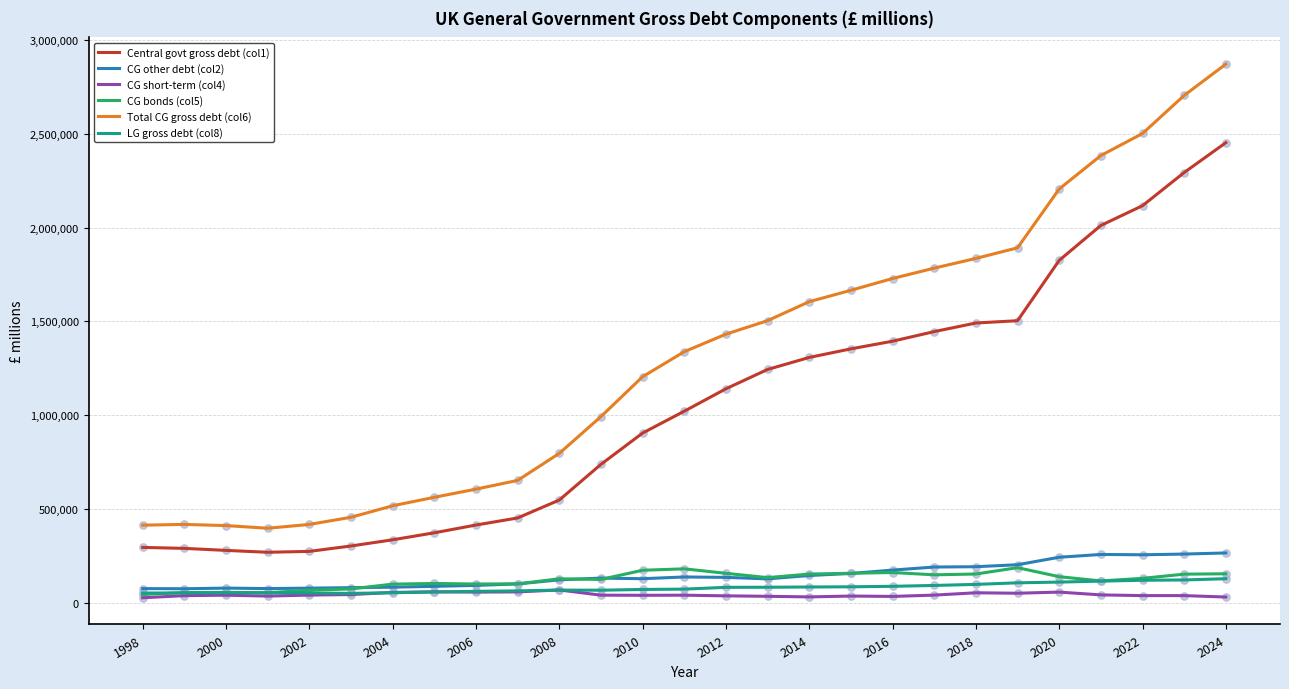

Which series has the largest range (max minus min)?

Total CG gross debt (col6)